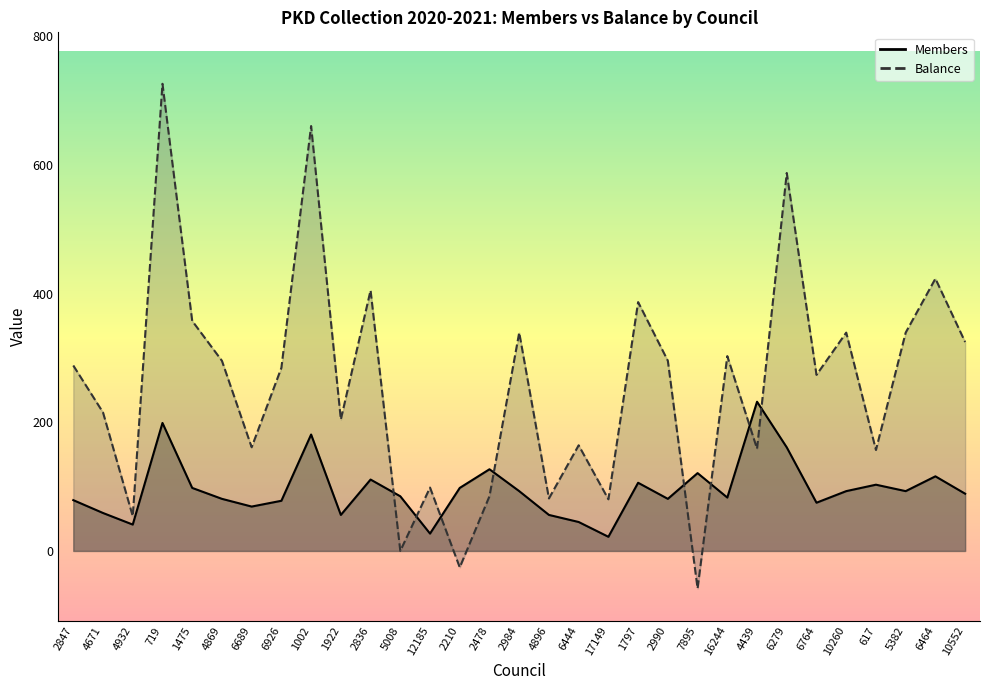

True or false: Members has a value of 8.7 at 17149.

False